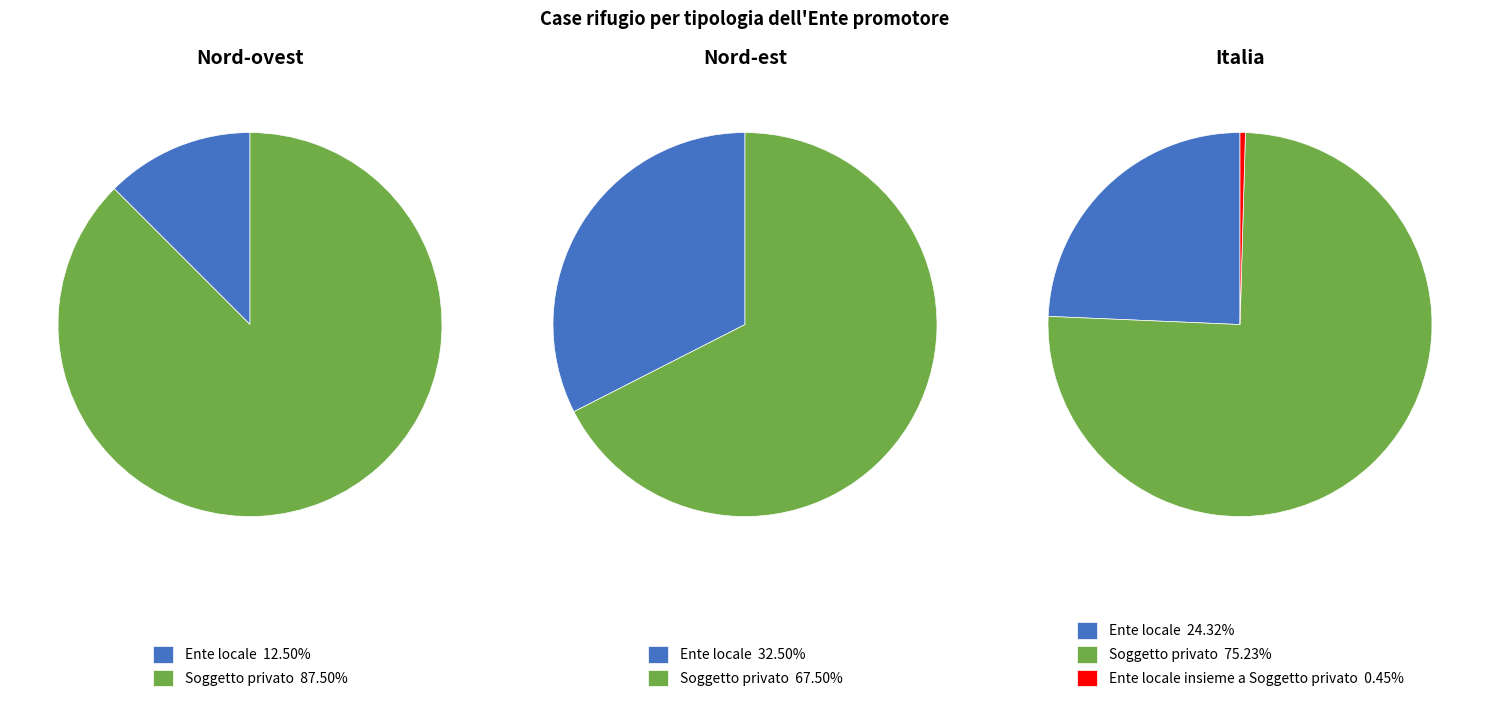

Is the sum of values_italia and values_nord_ovest greater than half?

No